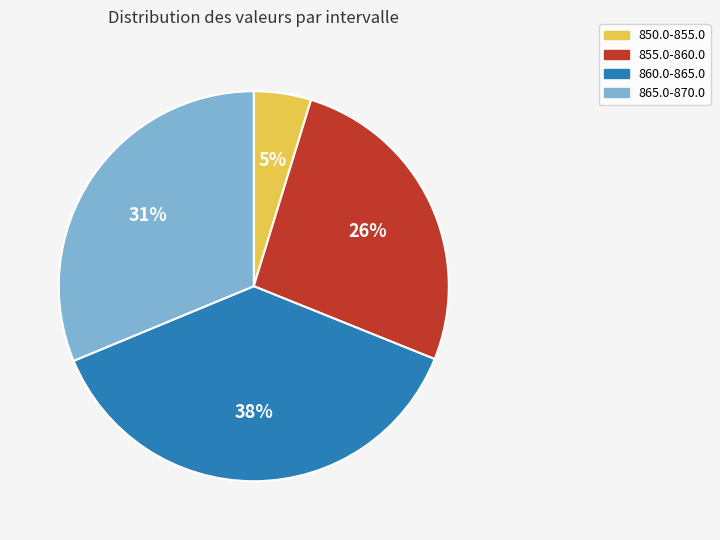

Combined, do 860.0-865.0 and 855.0-860.0 account for over 50%?

Yes